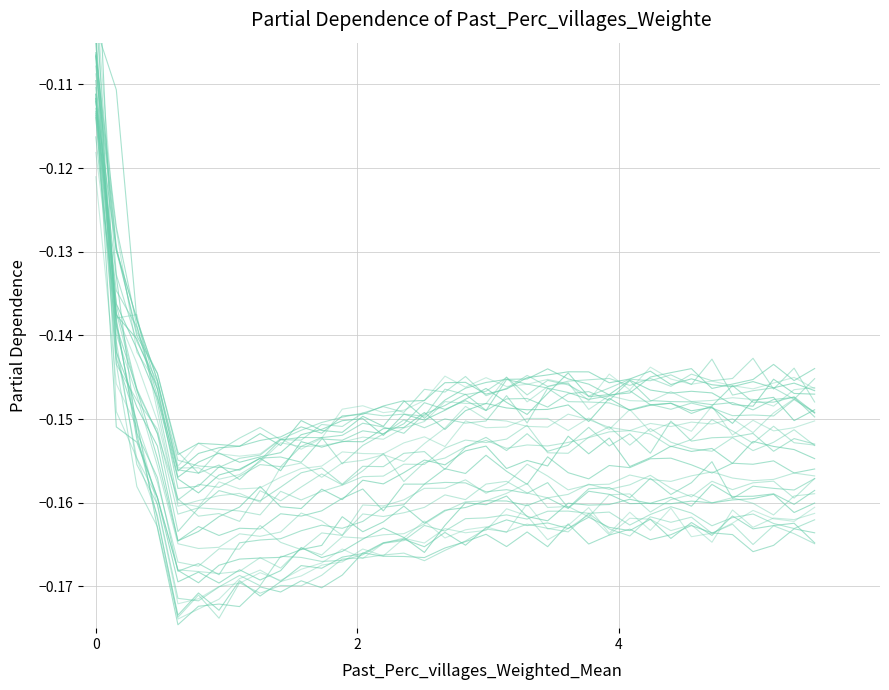

The chart shows a value of -0.1 at 21. True or false?

False